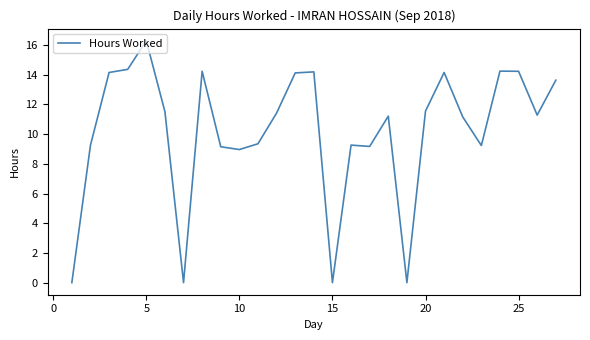

What is the greatest value displayed?

16.3